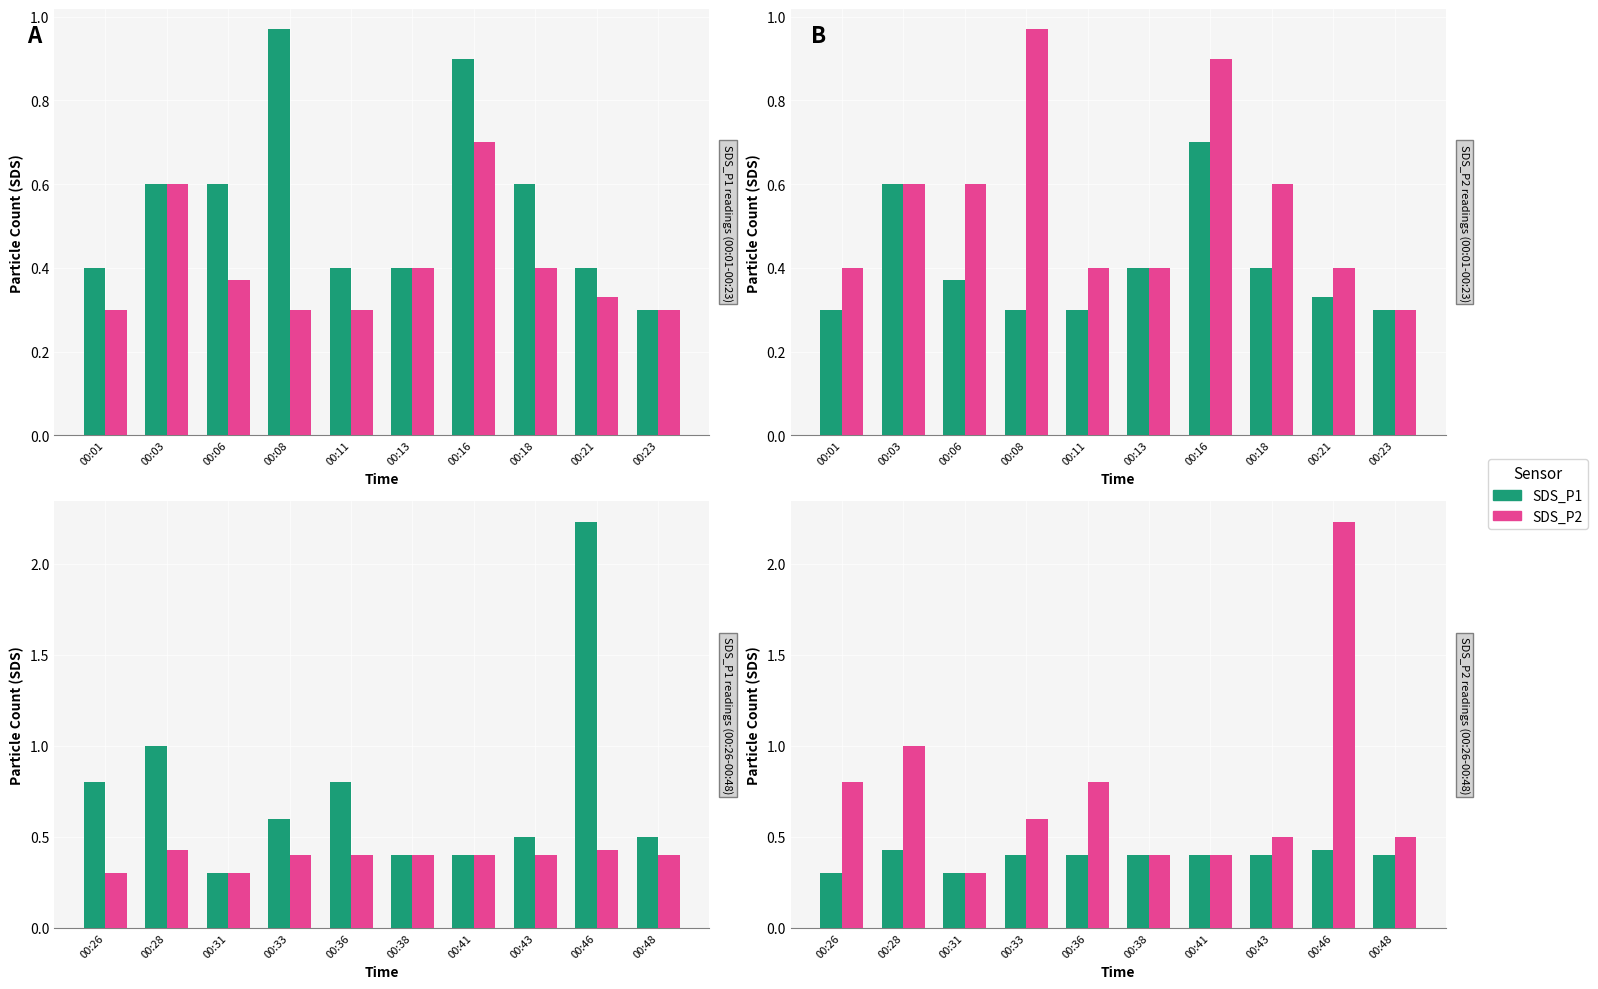

Between 00:31 and 00:33, which series saw the biggest shift?

SDS_P2